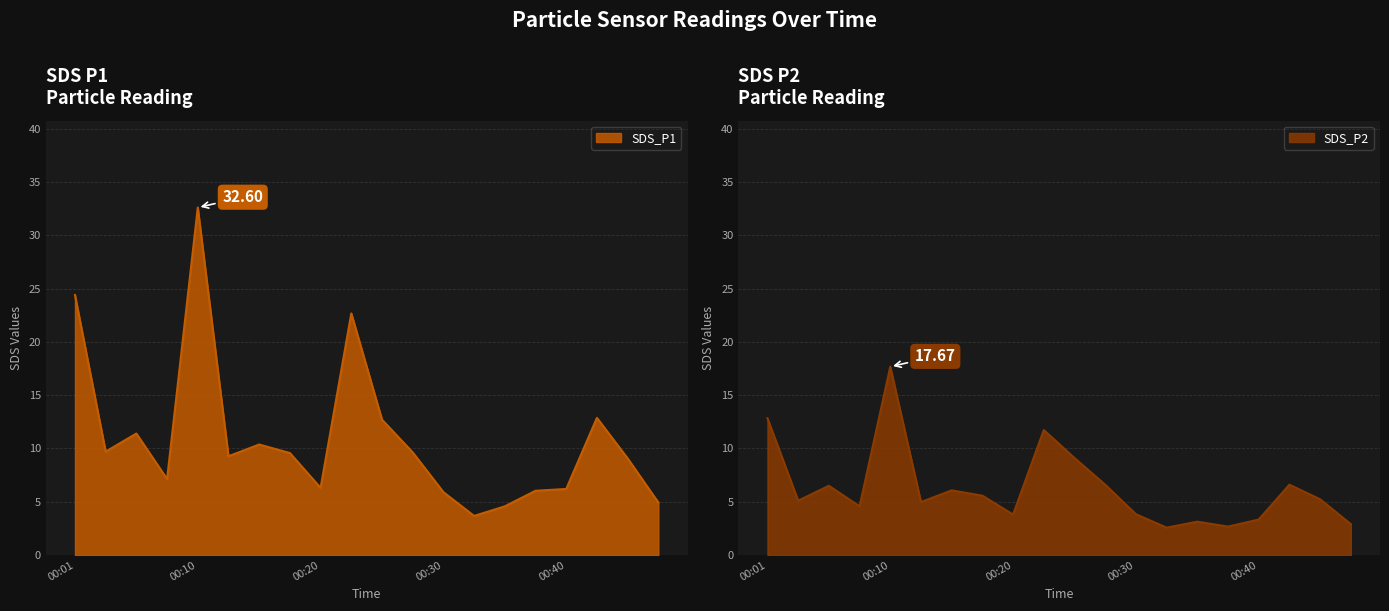

How many data points in SDS_P2 are above 5?

11